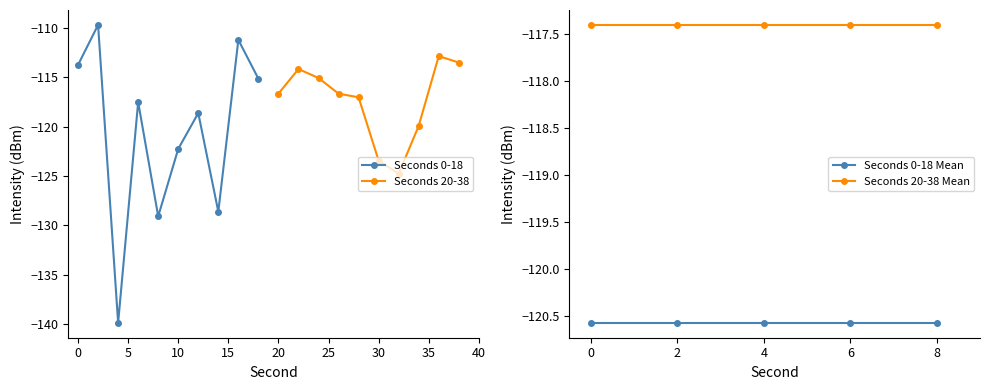

What is the minimum value shown in the chart?

-139.9